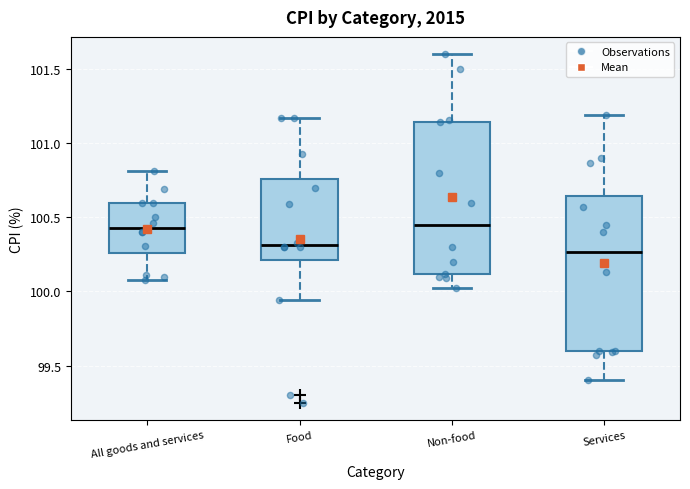

Reading left to right, read every box against the y-axis: the position of its median line, the range the box covers, and the ends of its whiskers. The values are not printed on the chart, so give them approximately, as read against the axis.

All goods and services: median 100.45, box 100.25 to 100.60, whiskers 100.10 to 100.80
Food: median 100.30, box 100.20 to 100.75, whiskers 99.95 to 101.15
Non-food: median 100.45, box 100.10 to 101.15, whiskers 100.00 to 101.60
Services: median 100.25, box 99.60 to 100.65, whiskers 99.40 to 101.20